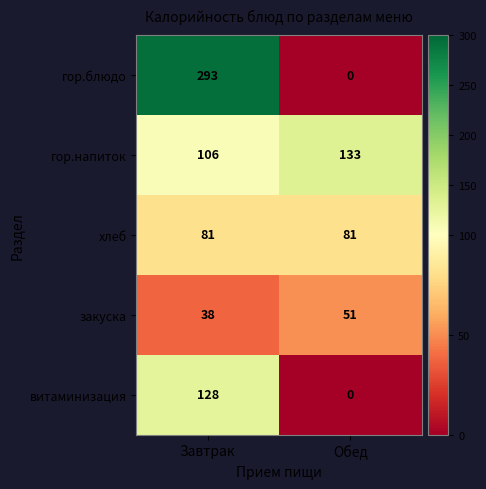

At Завтрак, list the series in order from smallest to largest.

закуска, хлеб, гор.напиток, витаминизация, гор.блюдо